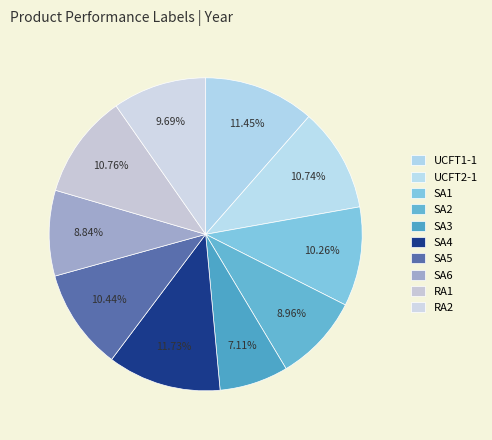

How much of the chart is everything except SA5?

89.6%